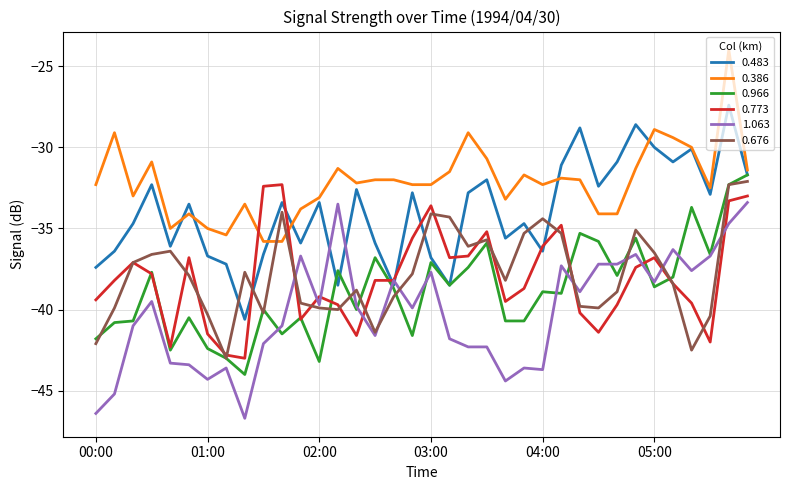

What is the maximum value shown in the chart?

-24.0